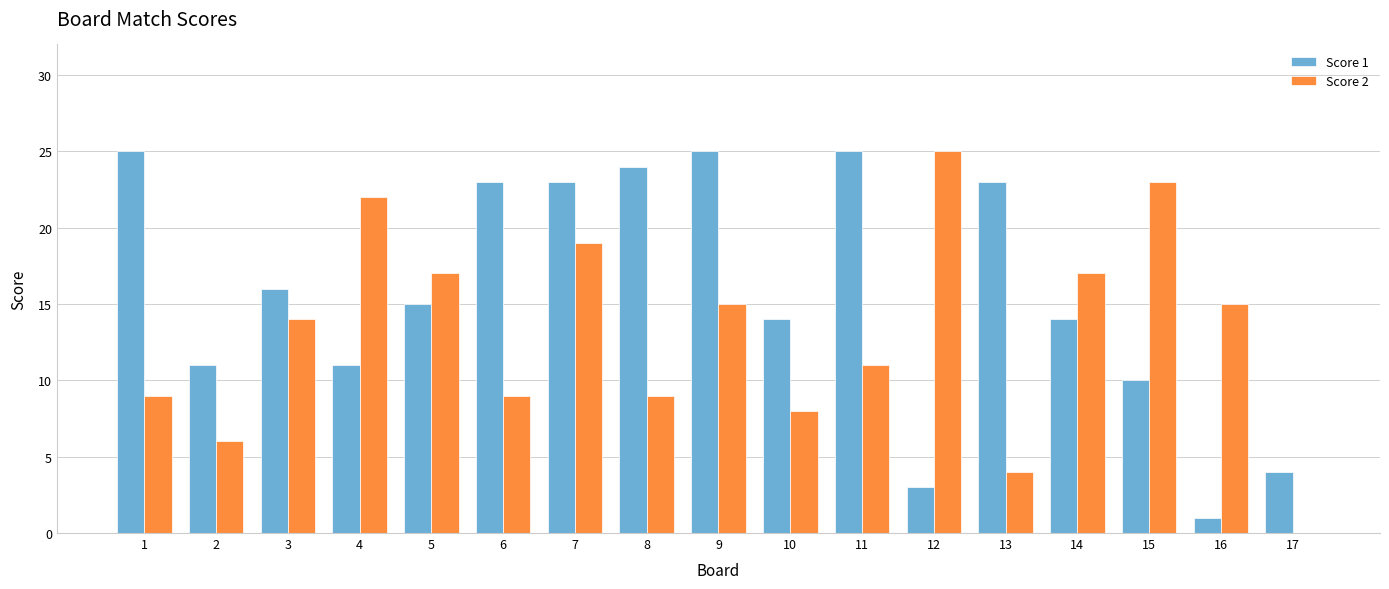

What is the sum of the Score 1 values at 13 and 3?

39